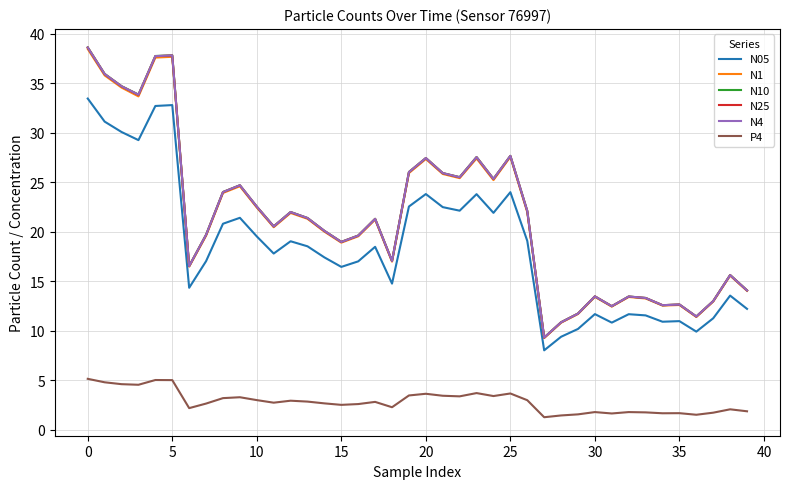

Which series has the widest spread of values?

N10